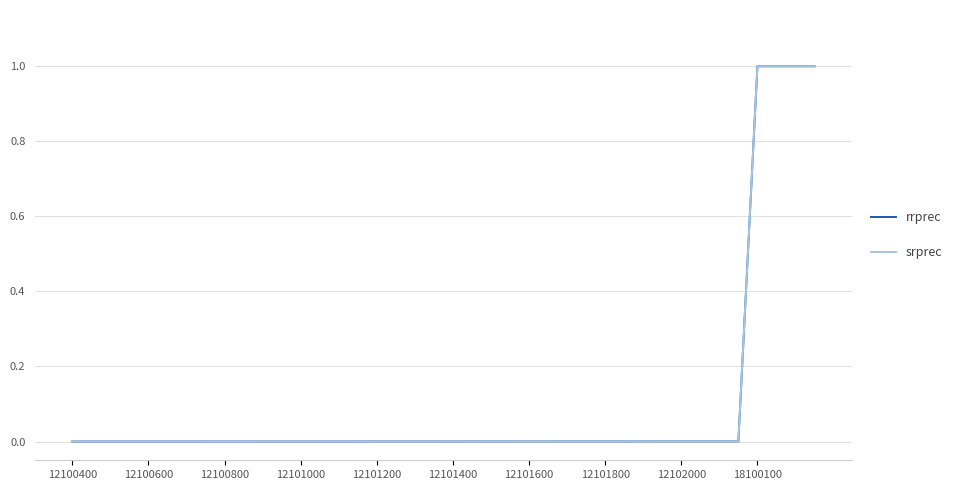

What is the highest value of the rrprec series?

1.0